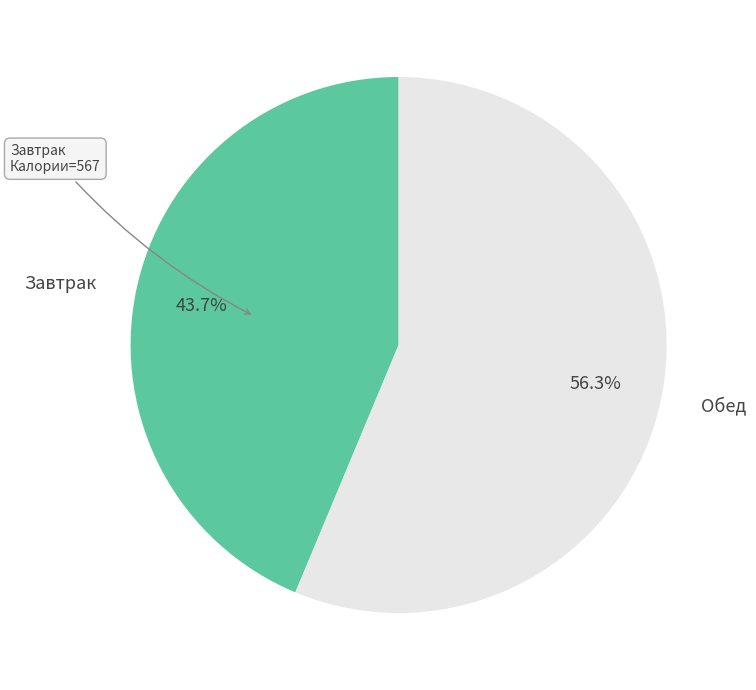

Is there any slice that represents more than half of the pie?

Yes